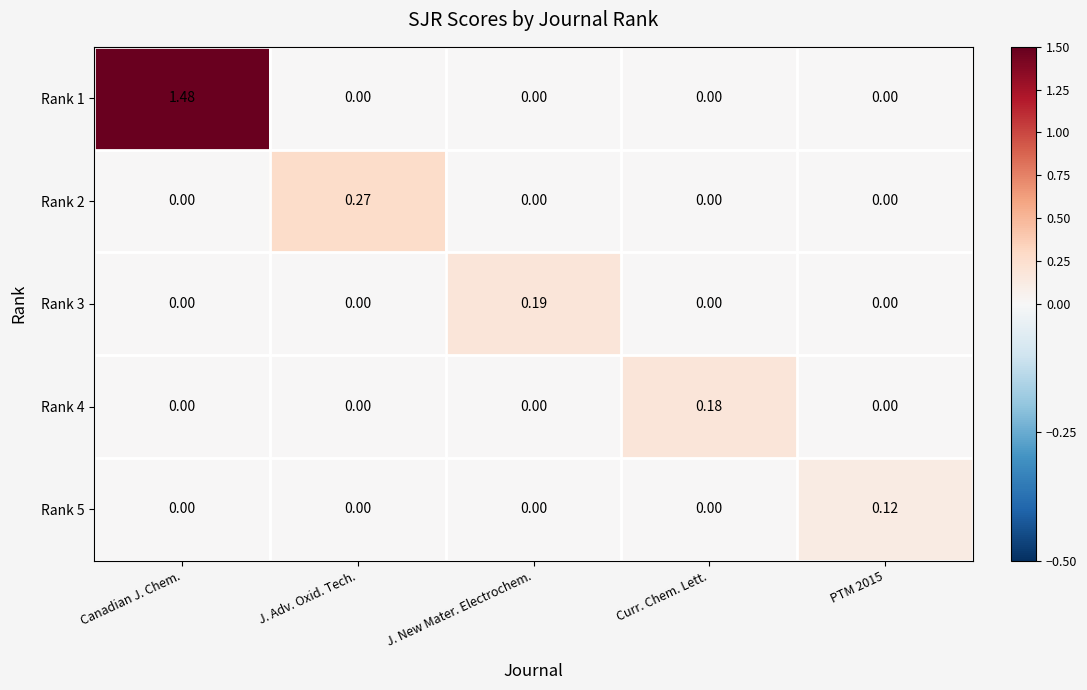

At which category does the chart reach its peak across all series?

Canadian J. Chem.